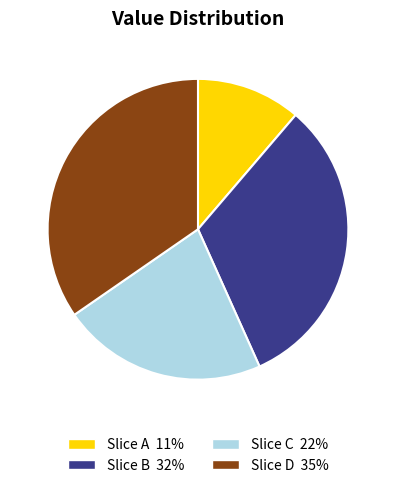

Is there a majority slice in this chart?

No